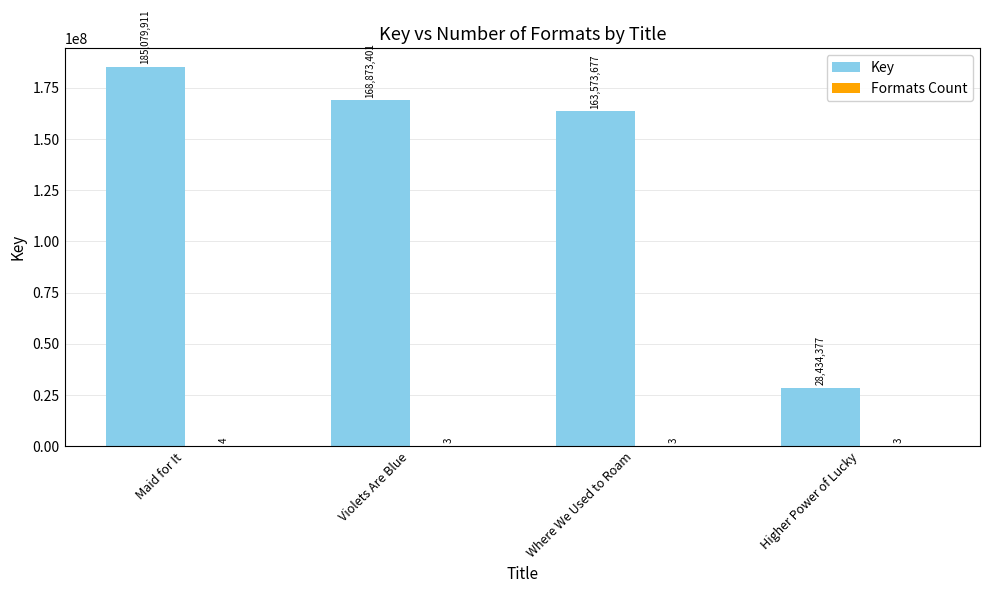

Which label corresponds to the largest value in the chart?

Maid for It